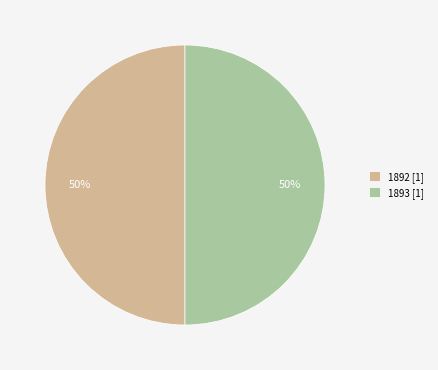

Is the sum of 1893 [1] and 1892 [1] greater than half?

Yes